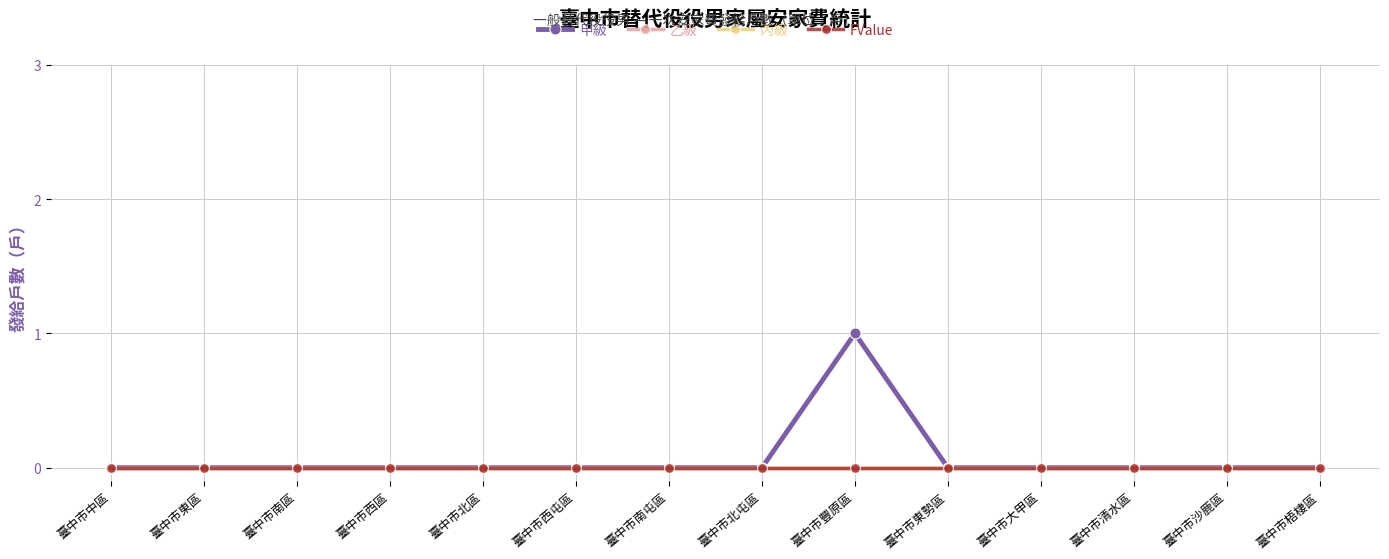

Which category has the lowest value in the 甲級 series?

臺中市中區